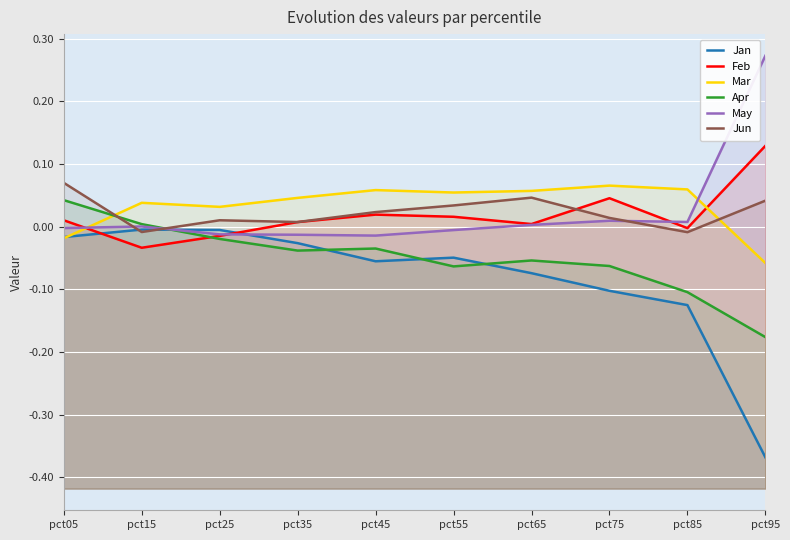

At which category does the chart reach its peak across all series?

pct95